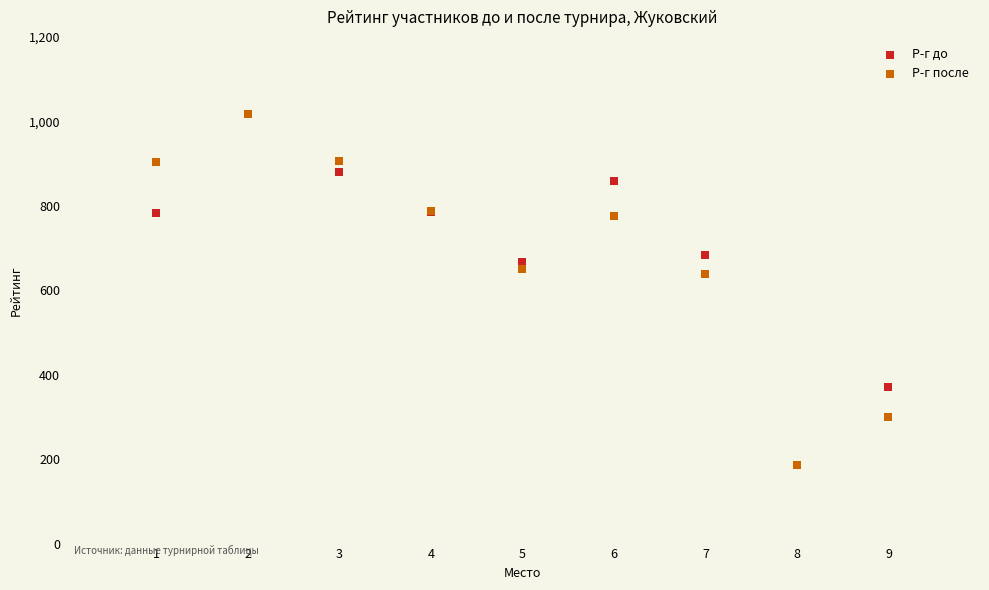

In the Р-г до series, what Y value is closest to 601?

667